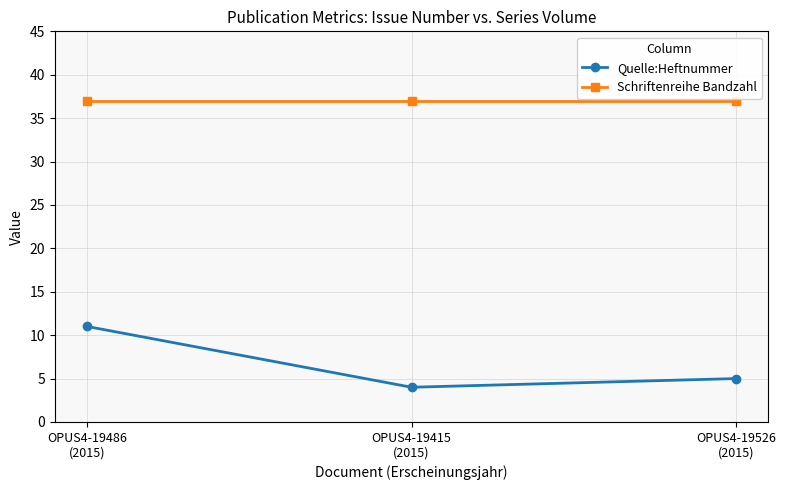

Where does the Quelle:Heftnummer series first go above 5?

OPUS4-19486
(2015)